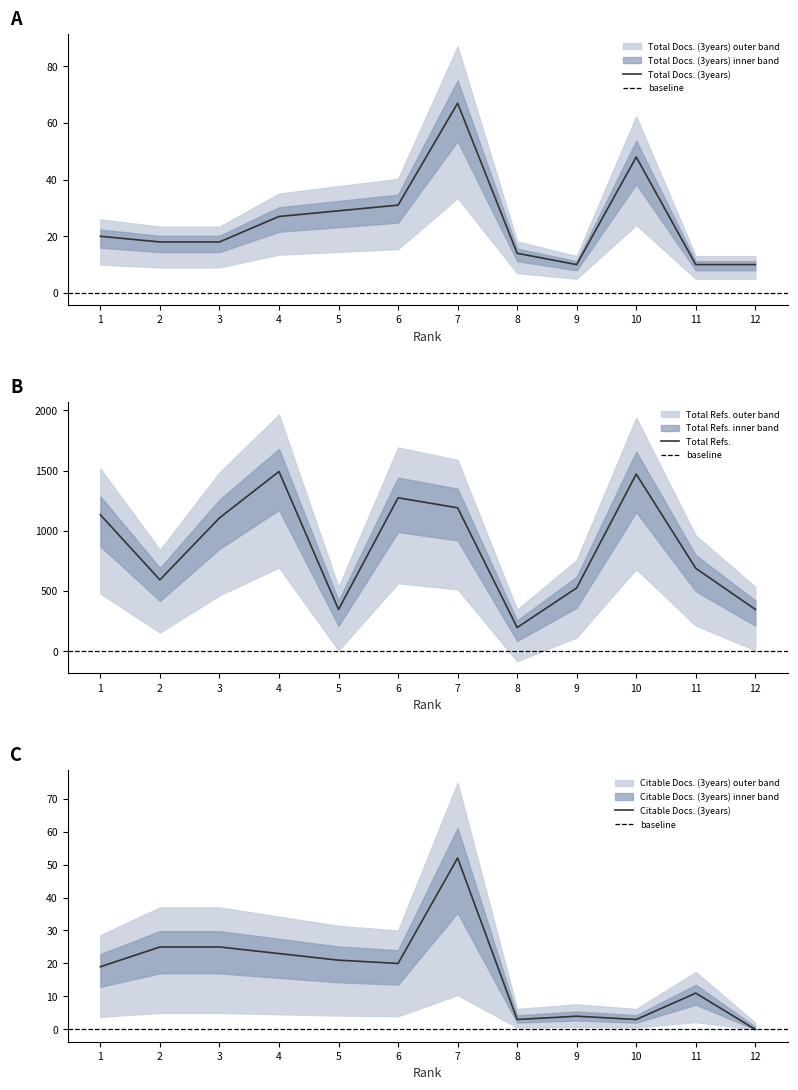

List the series in order of their peak value, lowest first.

Citable Docs. (3years), Total Docs. (3years), Total Refs.